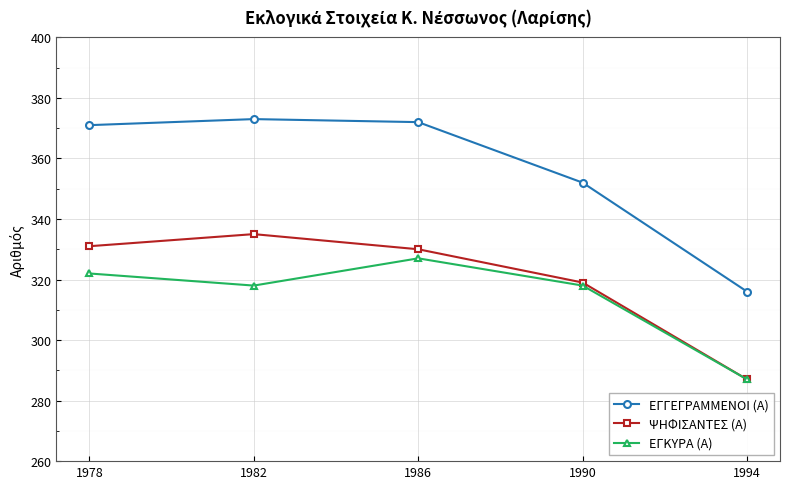

Which series has the largest total across all categories?

ΕΓΓΕΓΡΑΜΜΕΝΟΙ (Α)